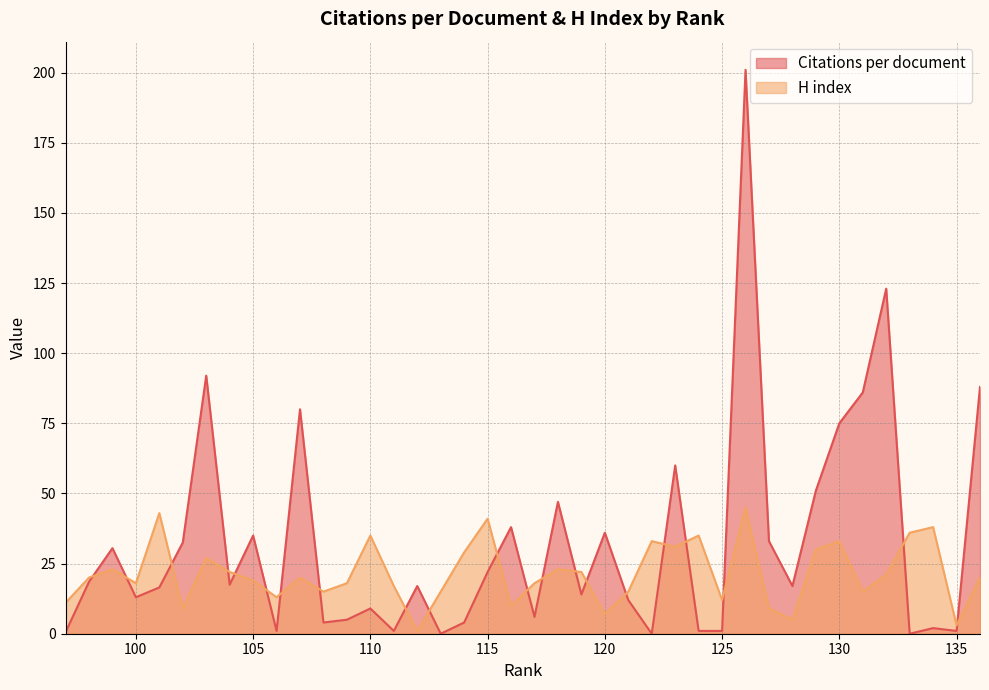

What is the highest value of the Citations per document series?

201.0